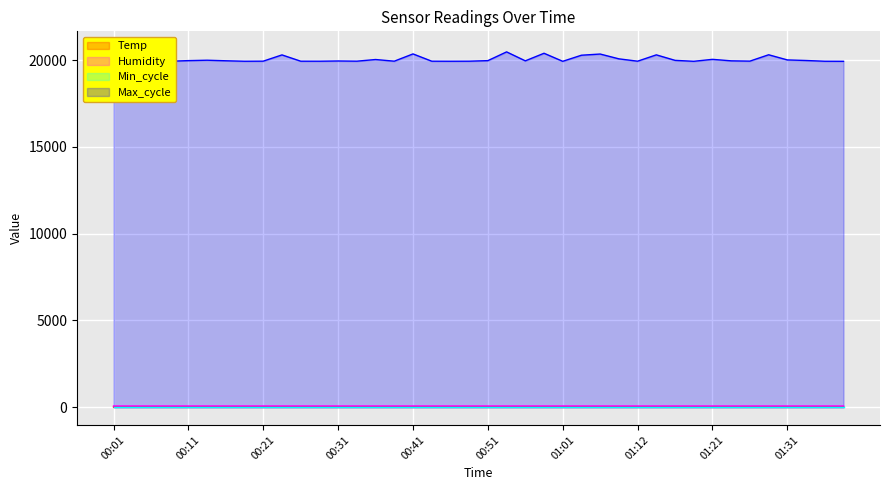

List the labels in order of Humidity value, smallest first.

01:19, 01:21, 01:24, 01:26, 01:29, 01:31, 01:34, 01:36, 01:14, 01:16, 01:39, 01:06, 01:08, 01:12, 00:28, 00:31, 01:03, 00:03, 00:06, 00:08, 00:11, 00:13, 00:18, 00:23, 00:26, 00:33, 00:36, 01:01, 00:01, 00:16, 00:21, 00:38, 00:43, 00:58, 00:41, 00:46, 00:48, 00:53, 00:56, 00:51